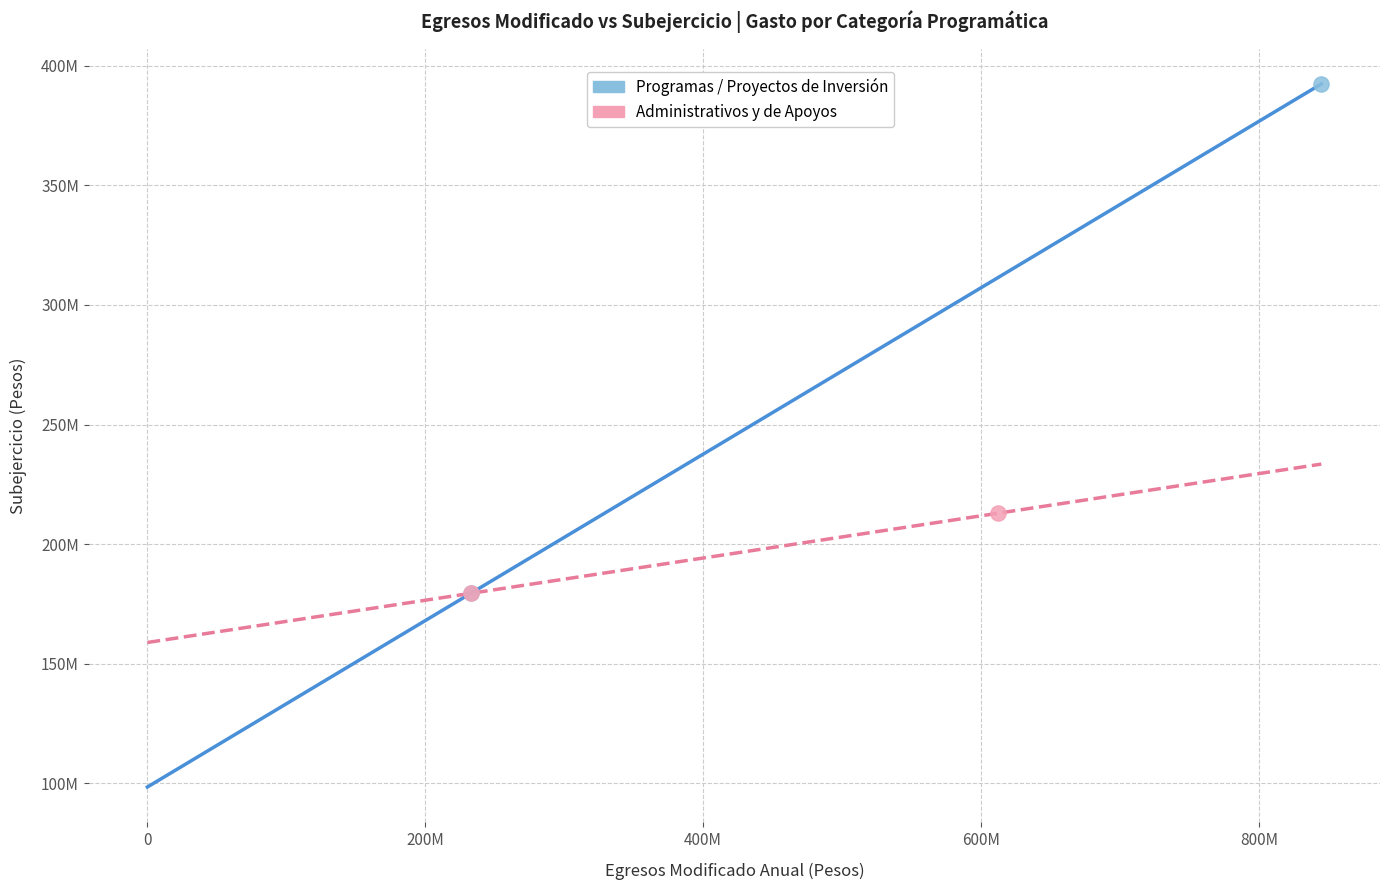

Which series has the widest spread of Y values?

Programas / Proyectos de Inversión